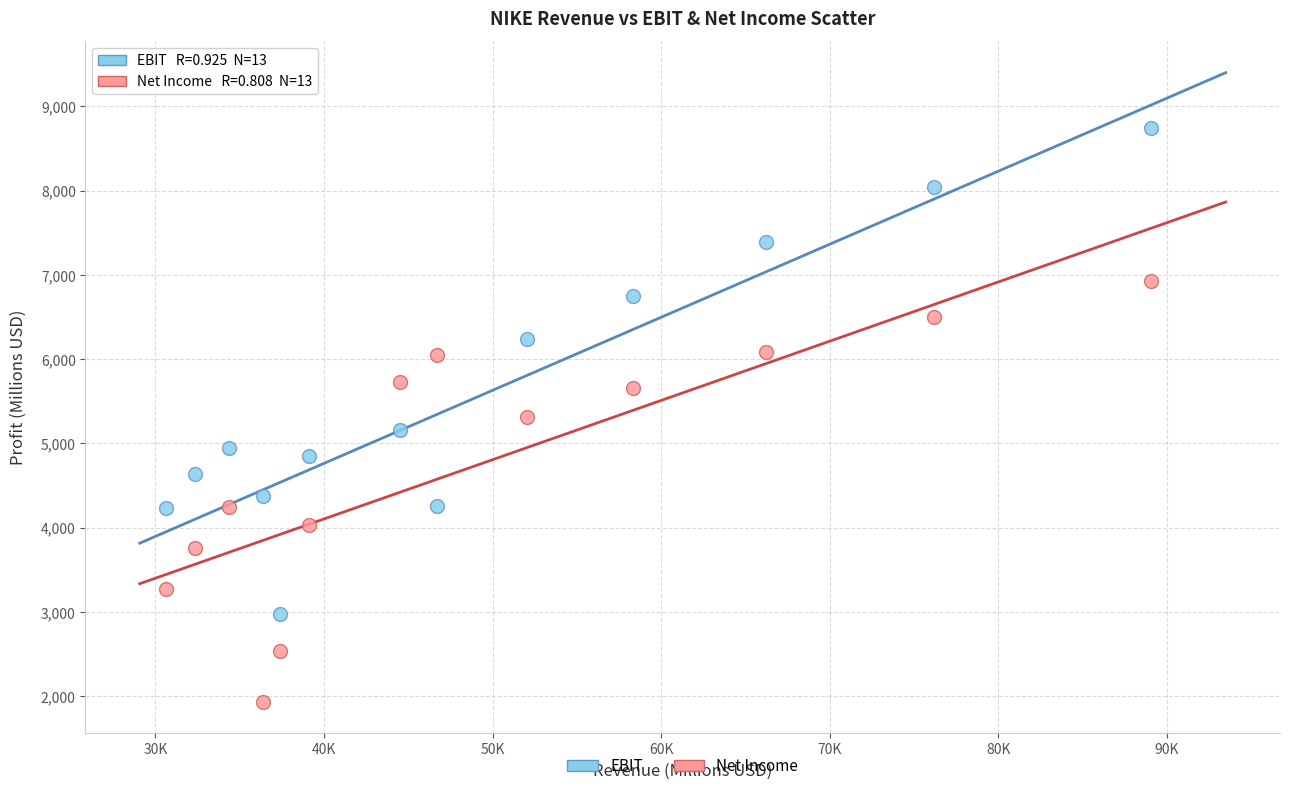

Which series has the largest Y range (max minus min)?

EBIT